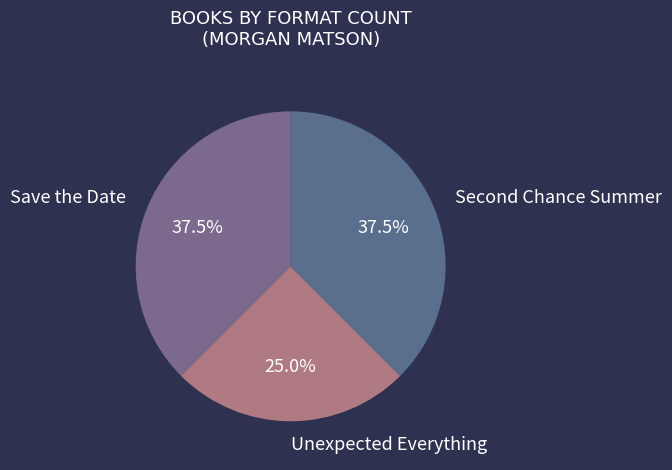

Is it true that Unexpected Everything is 15% of the pie?

False